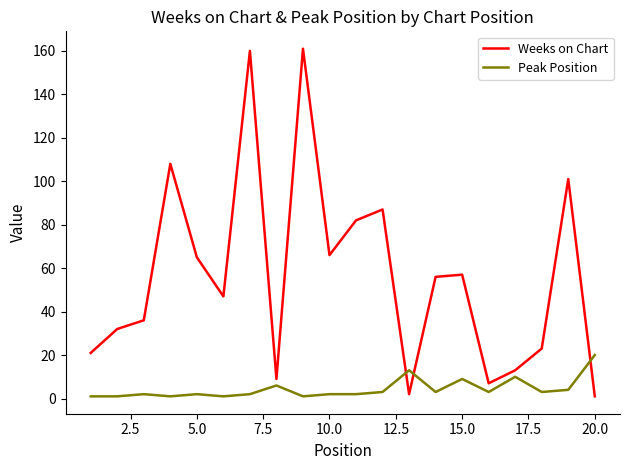

True or false: Peak Position and Weeks on Chart cross at least once.

True